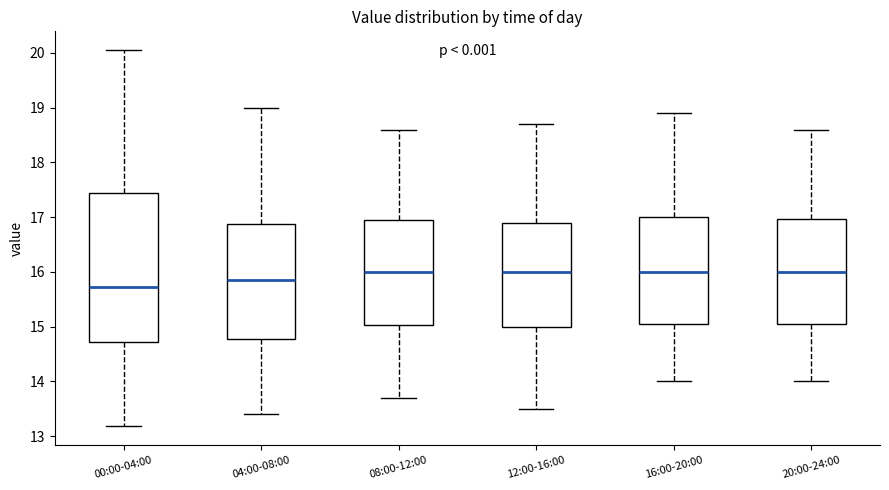

Reading left to right, read every box against the y-axis: the position of its median line, the range the box covers, and the ends of its whiskers. The values are not printed on the chart, so give them approximately, as read against the axis.

00:00-04:00: median 15.7, box 14.7 to 17.5, whiskers 13.2 to 20.1
04:00-08:00: median 15.9, box 14.8 to 16.9, whiskers 13.4 to 19.0
08:00-12:00: median 16.0, box 15.0 to 17.0, whiskers 13.7 to 18.6
12:00-16:00: median 16.0, box 15.0 to 16.9, whiskers 13.5 to 18.7
16:00-20:00: median 16.0, box 15.1 to 17.0, whiskers 14.0 to 18.9
20:00-24:00: median 16.0, box 15.1 to 17.0, whiskers 14.0 to 18.6